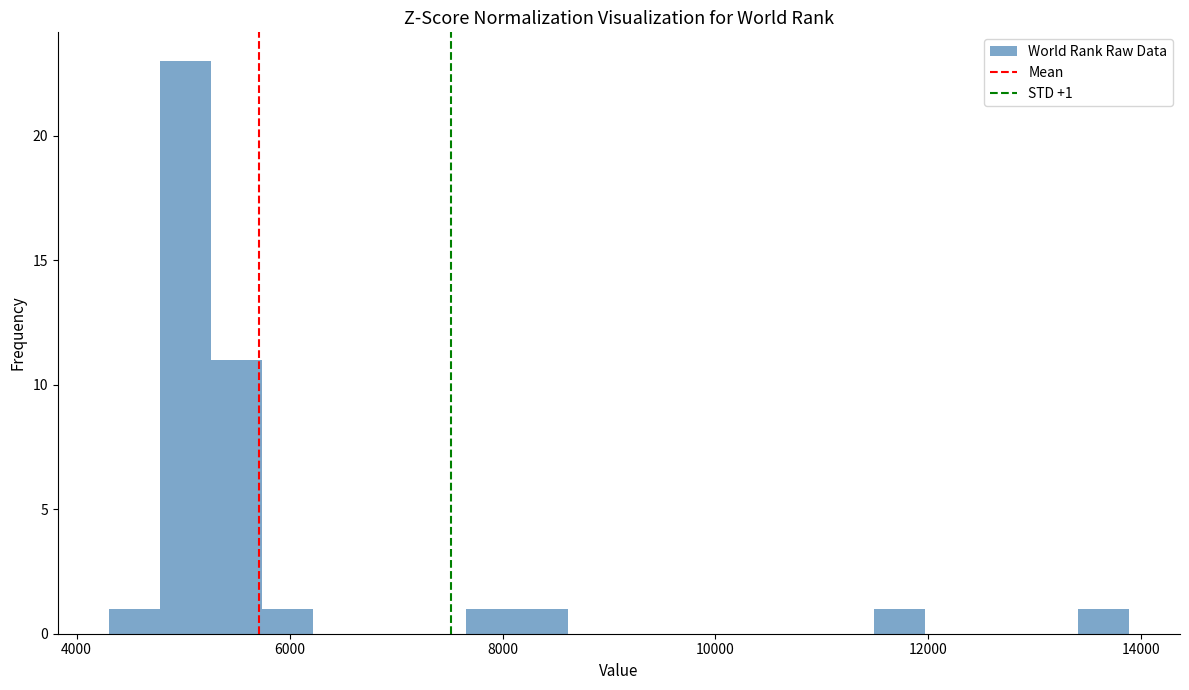

Read against the x-axis, roughly where is the centre of the tallest bar?

5000